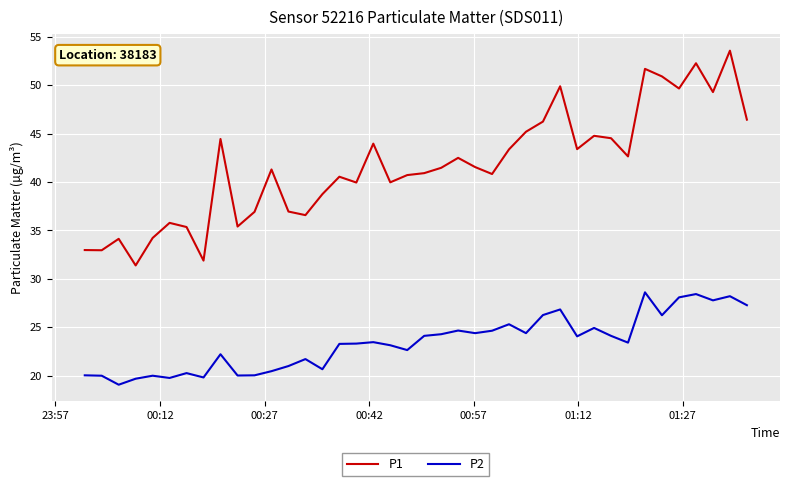

What is the smallest value displayed?

19.1